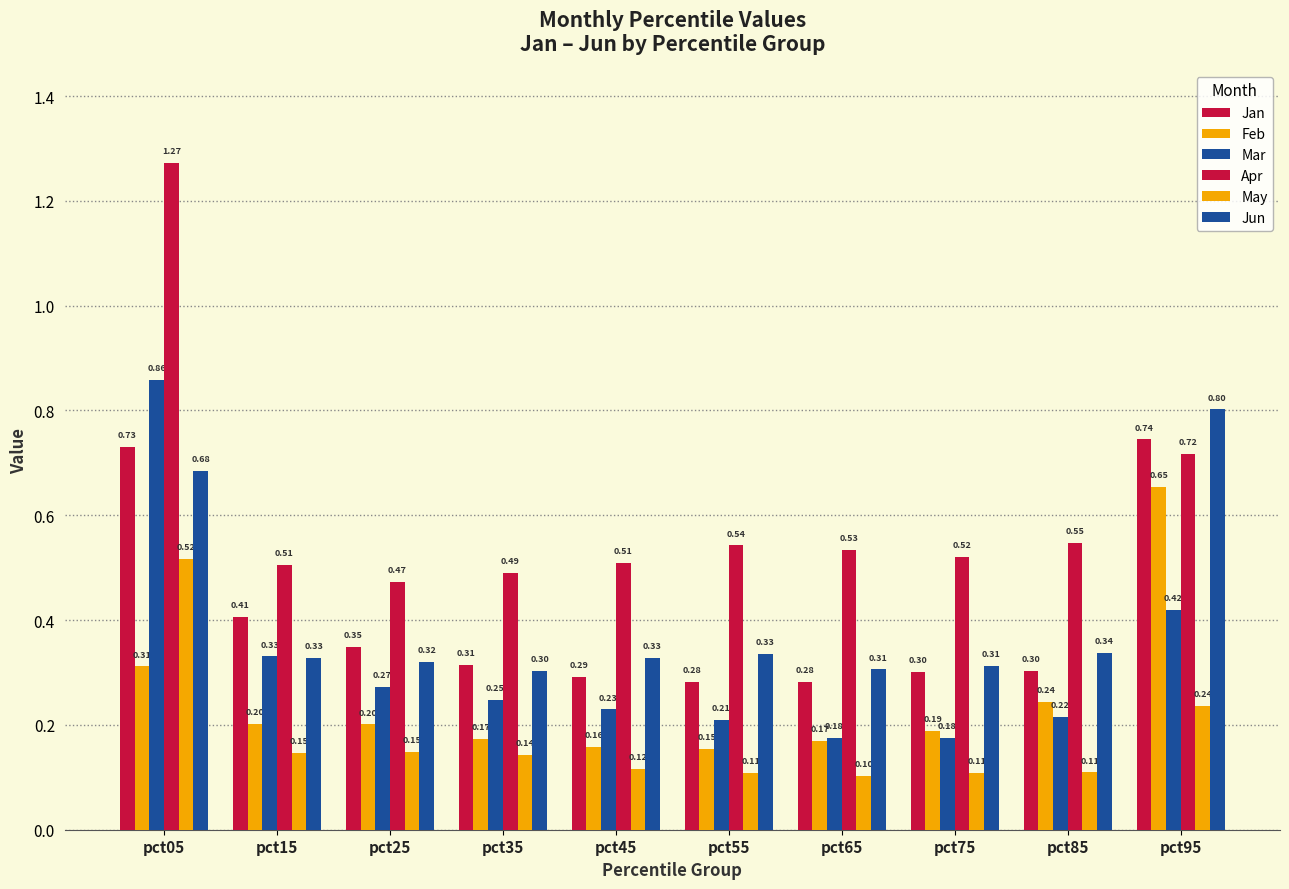

List the series in order of their peak value, highest first.

Apr, Mar, Jun, Jan, Feb, May